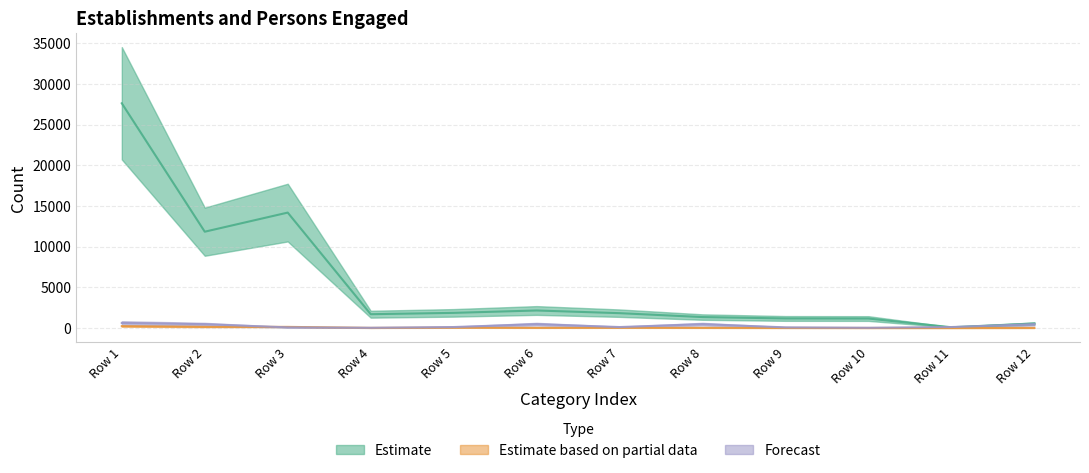

What are all the series names shown in the legend?

Estimate, Estimate based on partial data, Forecast